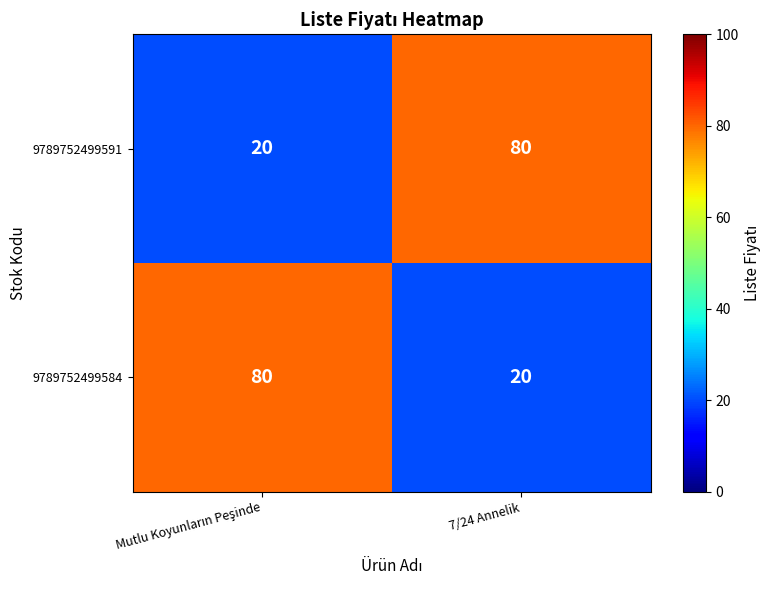

Reading right to left, transcribe all the data shown in this chart.

9789752499591: 80	20
9789752499584: 20	80